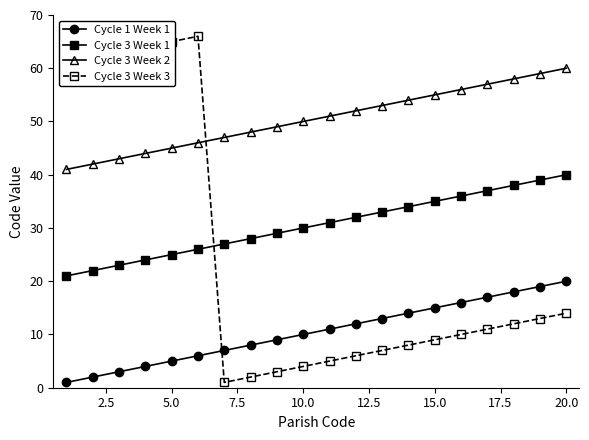

True or false: Cycle 1 Week 1 has more than 1 interior local peaks.

False